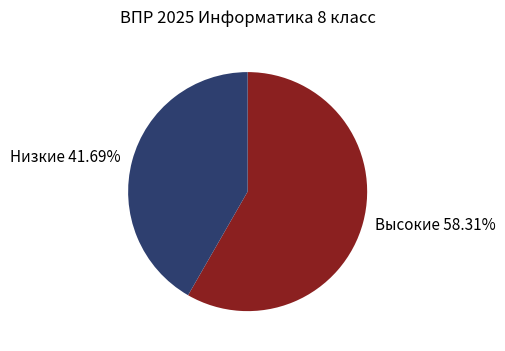

Rank the categories by value from lowest to highest.

Низкие 41.69%, Высокие 58.31%